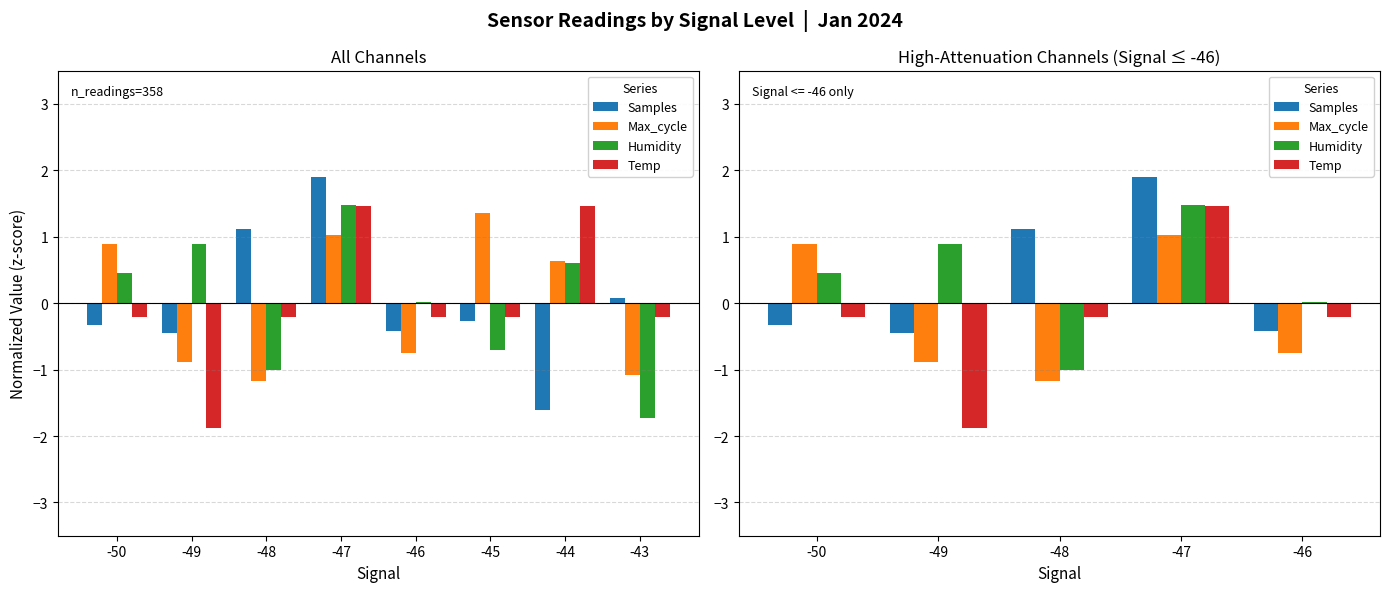

What is the value of the Max_cycle bar at the 3rd from the left?

-1.2